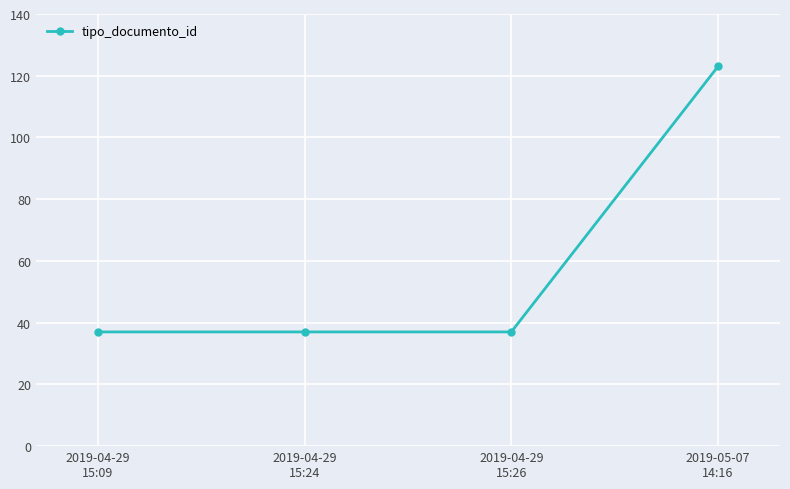

Reading left to right, what are all the values shown in this chart?

37	37	37	123